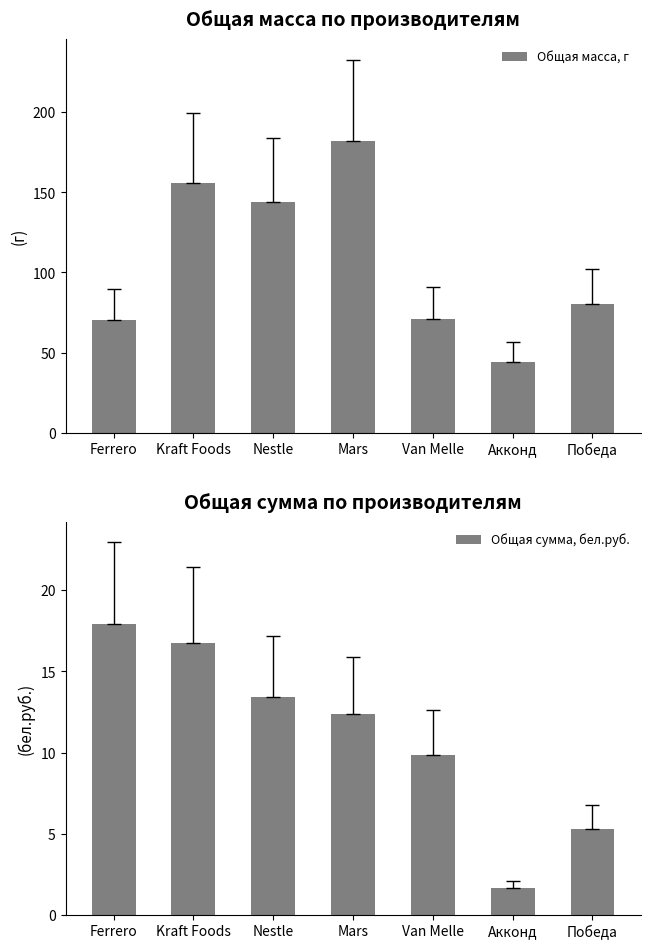

Read the Общая масса, г value at Mars.

182